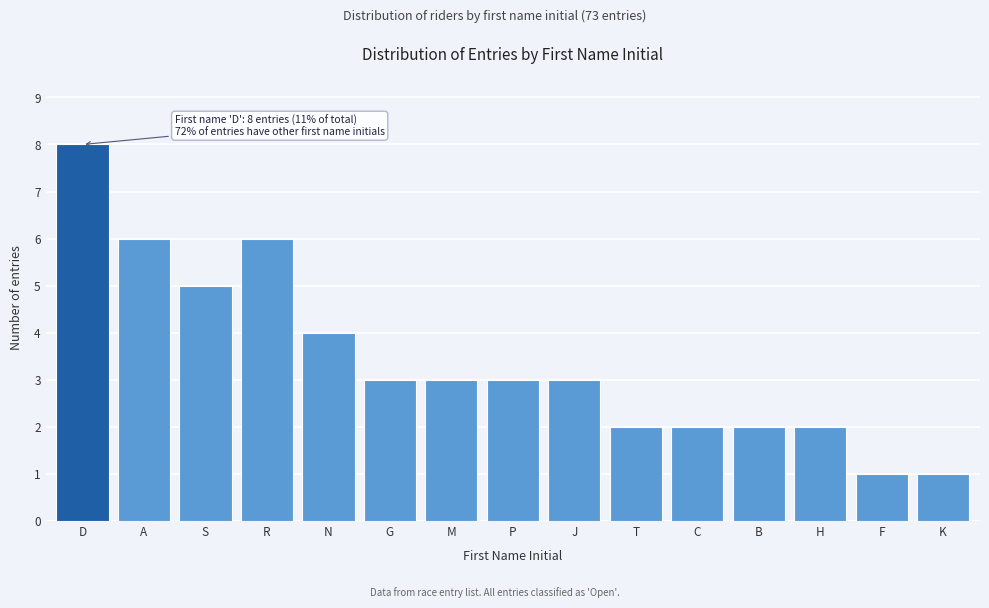

Reading left to right, extract all data points from this chart.

D=8	A=6	S=5	R=6	N=4	G=3	M=3	P=3	J=3	T=2	C=2	B=2	H=2	F=1	K=1